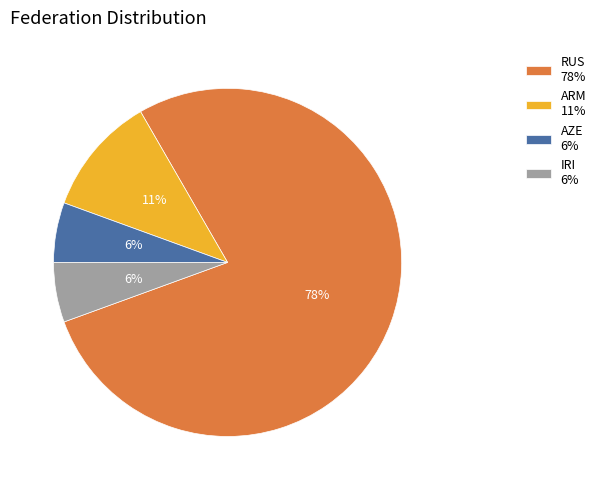

How many slices are in this pie chart?

4